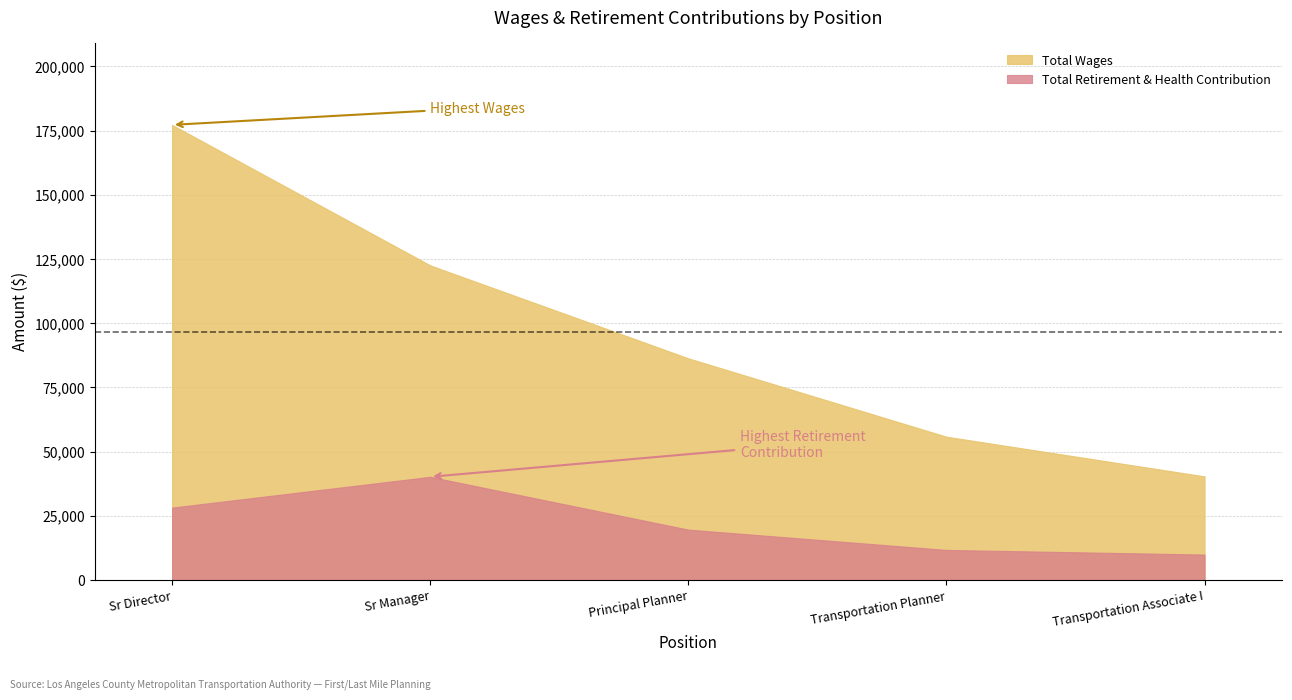

Which series has the largest range (max minus min)?

Total Wages